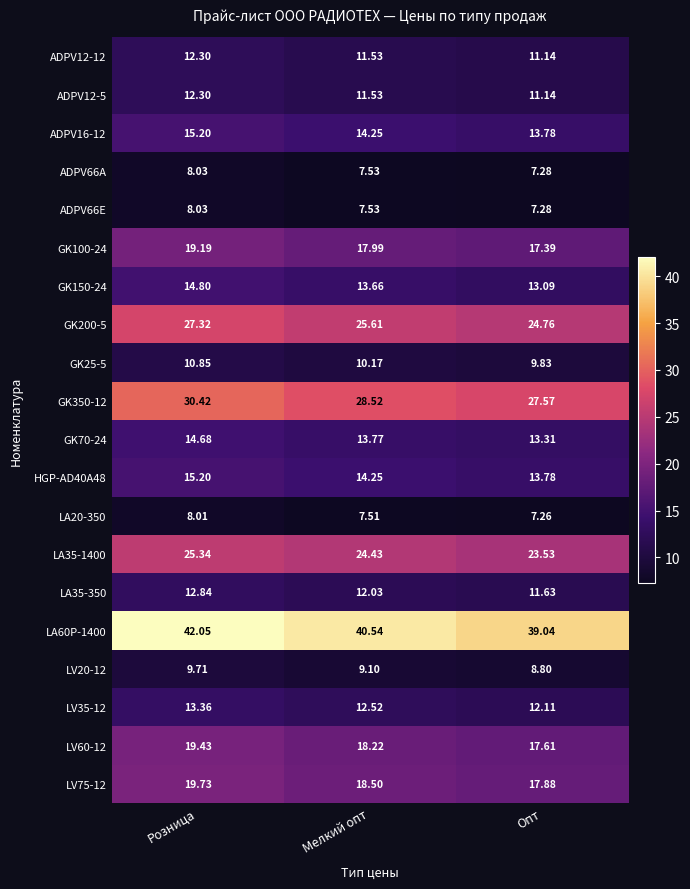

Which category has the highest value in the LA35-1400 series?

Розница